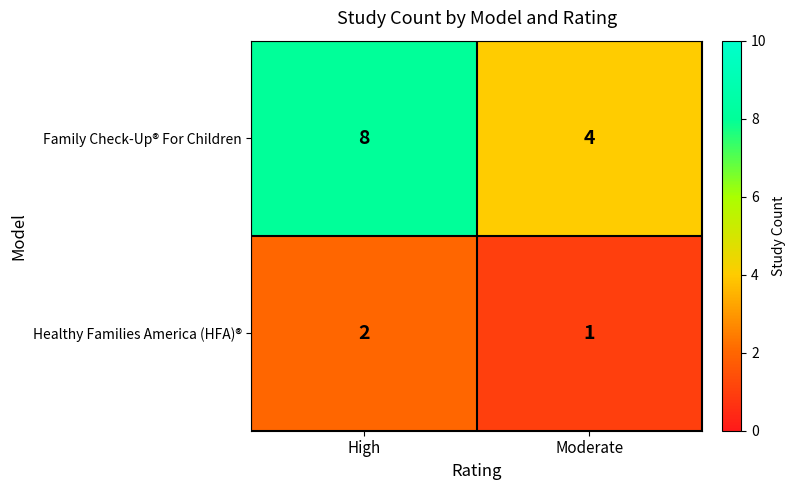

Between High and Moderate, which series saw the biggest shift?

Family Check-Up® For Children